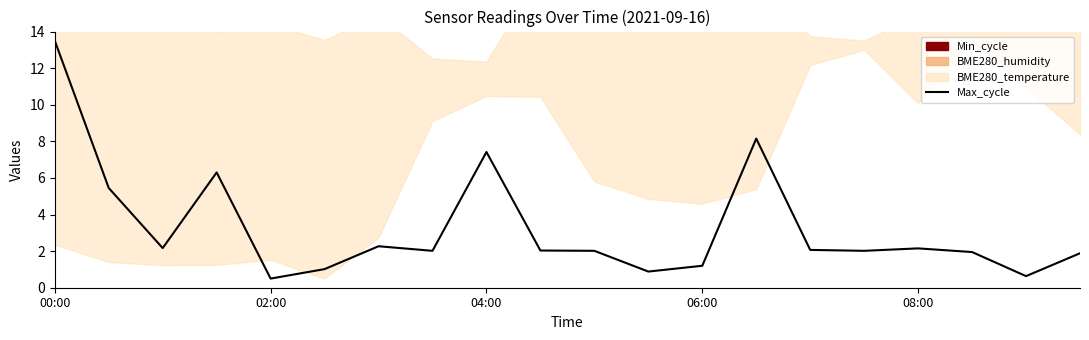

What is the sum of all values?

65.6